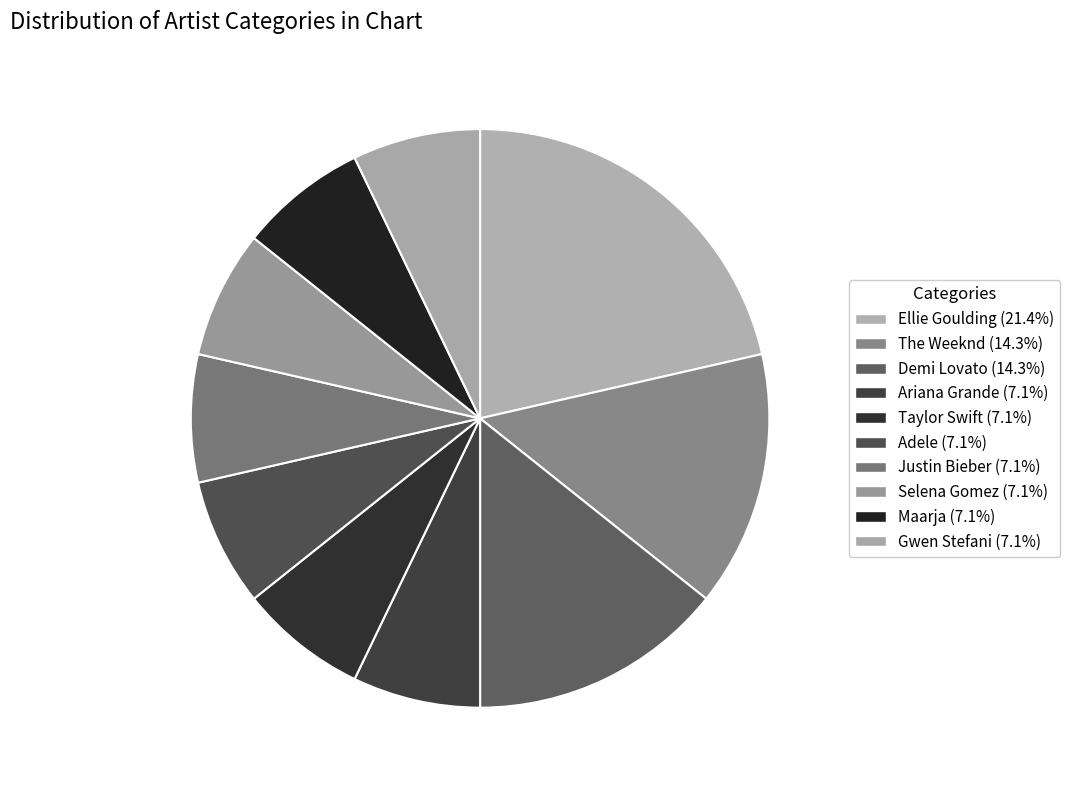

To the nearest percent, what is the average slice percentage?

10%